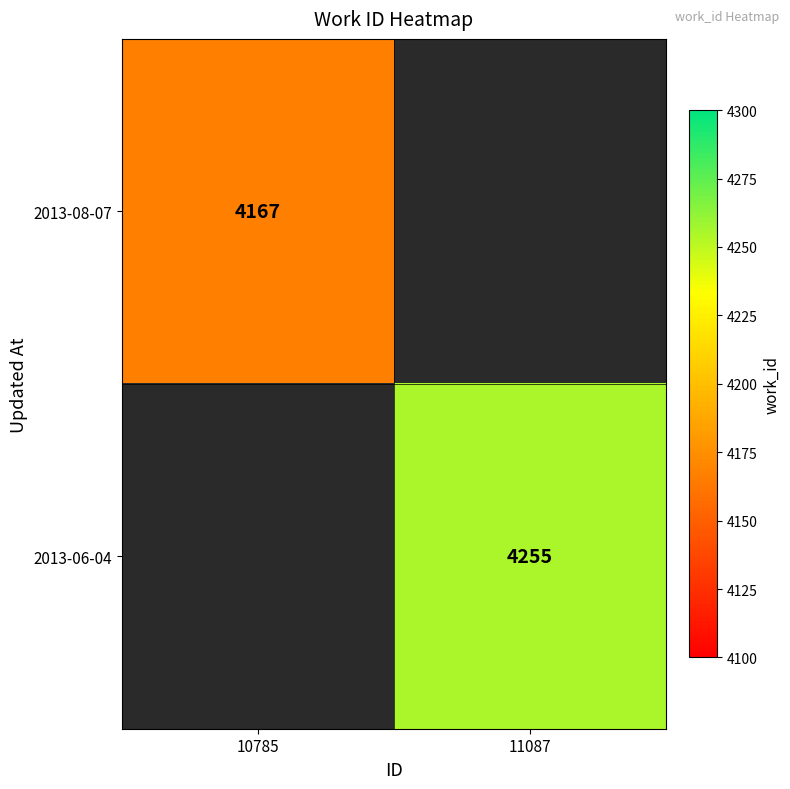

The value of 2013-08-07 at 10785 is 2232.2. True or false?

False